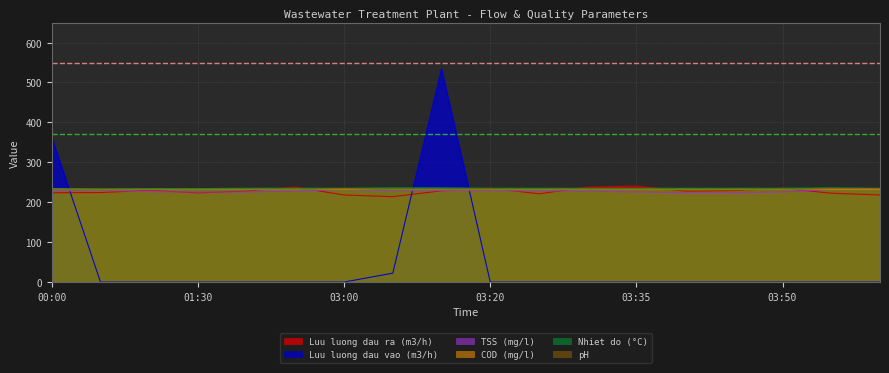

What are all the series names shown in the legend?

Luu luong dau ra (m3/h), Luu luong dau vao (m3/h), TSS (mg/l), COD (mg/l), Nhiet do (°C), pH